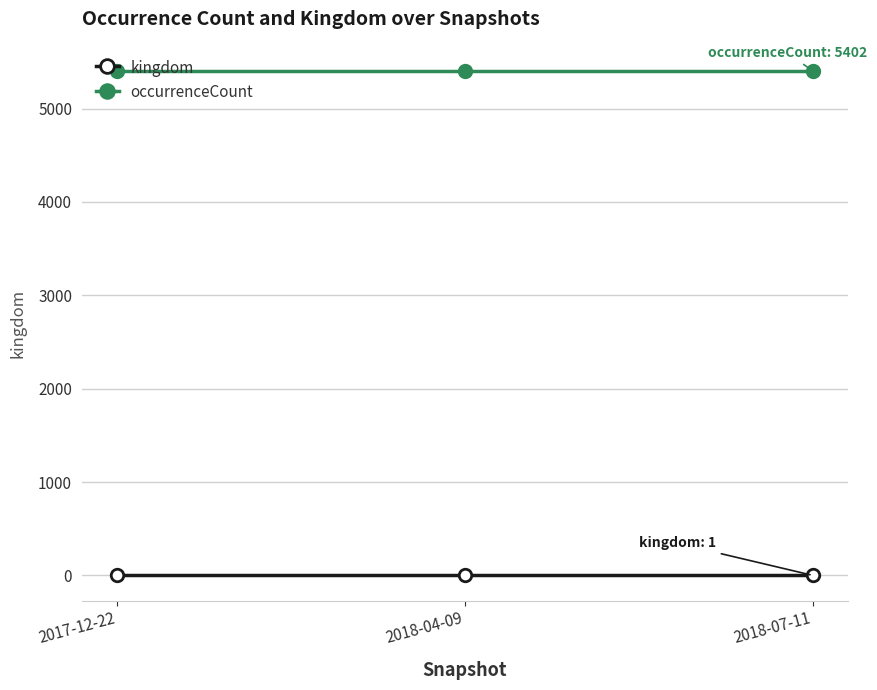

How many lines are shown in the chart?

2